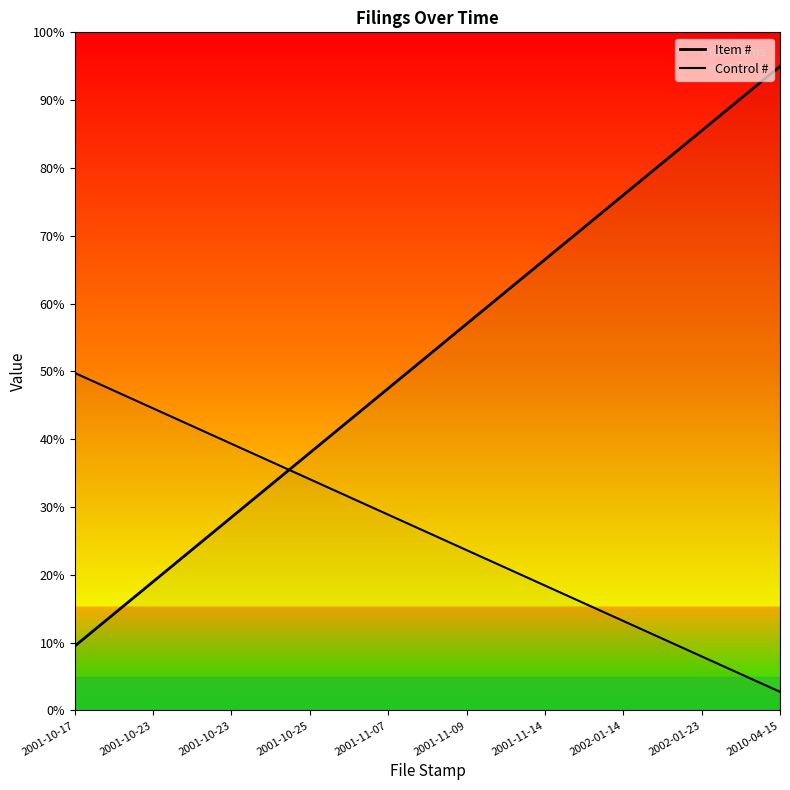

What is the label of the 6th point from the right?

2001-11-07